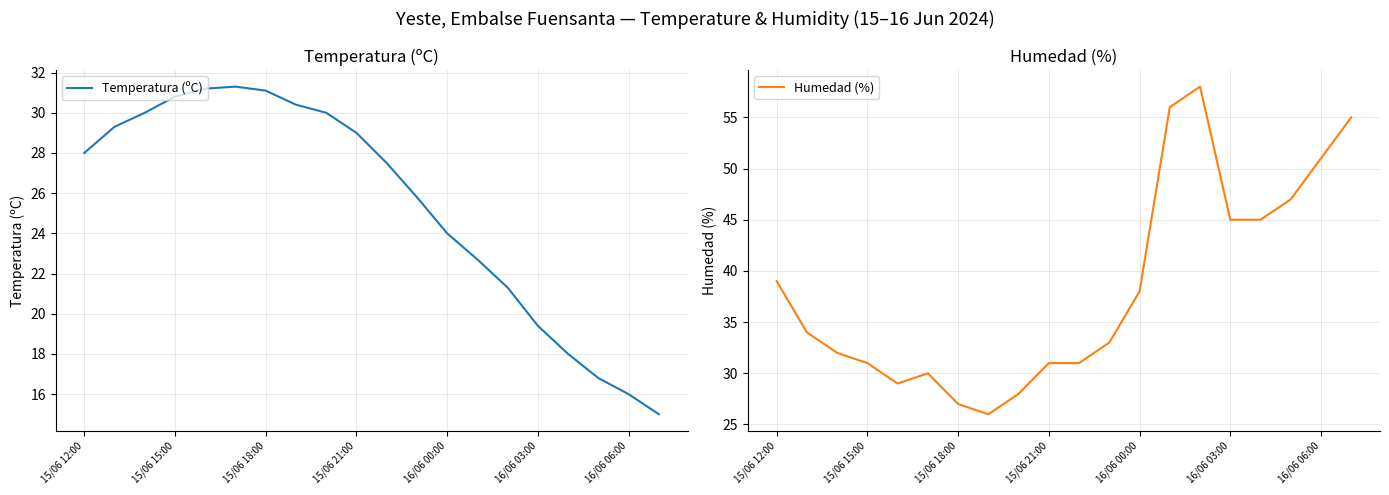

What is the value of the Temperatura (ºC) point at the 15th from the left?

21.3